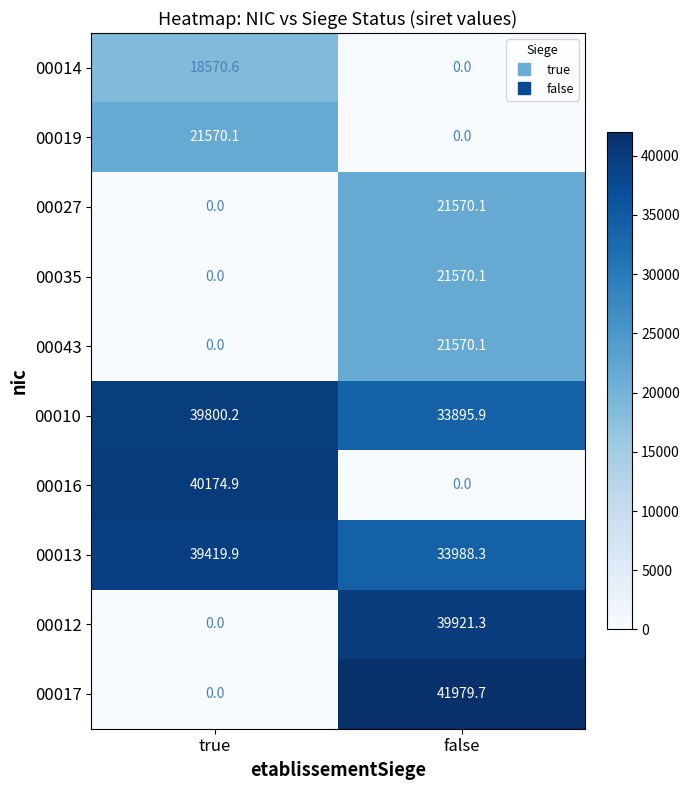

Is it true that 00035 equals -14091.8 at true?

False